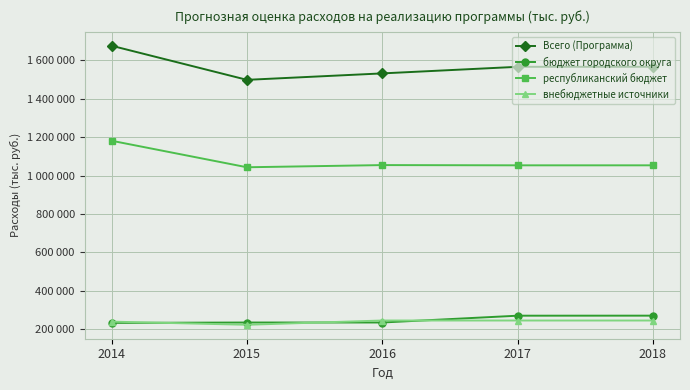

Is this an area chart (filled region under the line)?

No